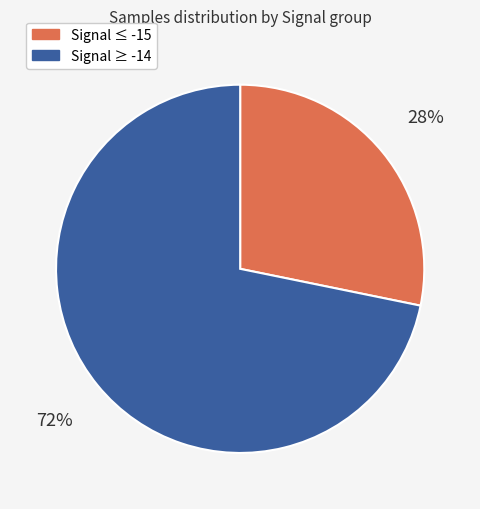

Is there any slice that represents more than half of the pie?

Yes